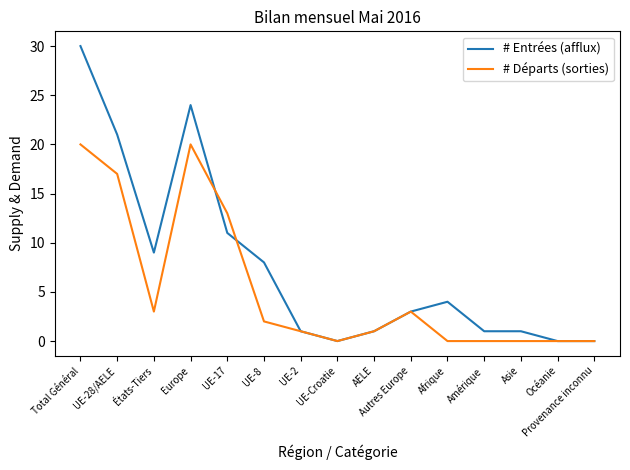

What position from the left is Autres Europe?

10